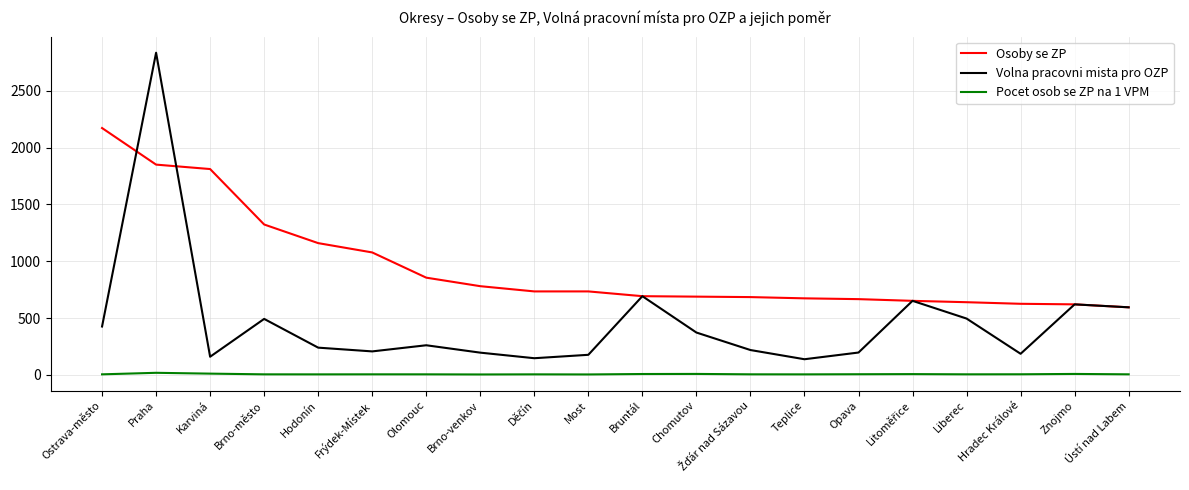

True or false: Osoby se ZP and Pocet osob se ZP na 1 VPM intersect in this chart.

False